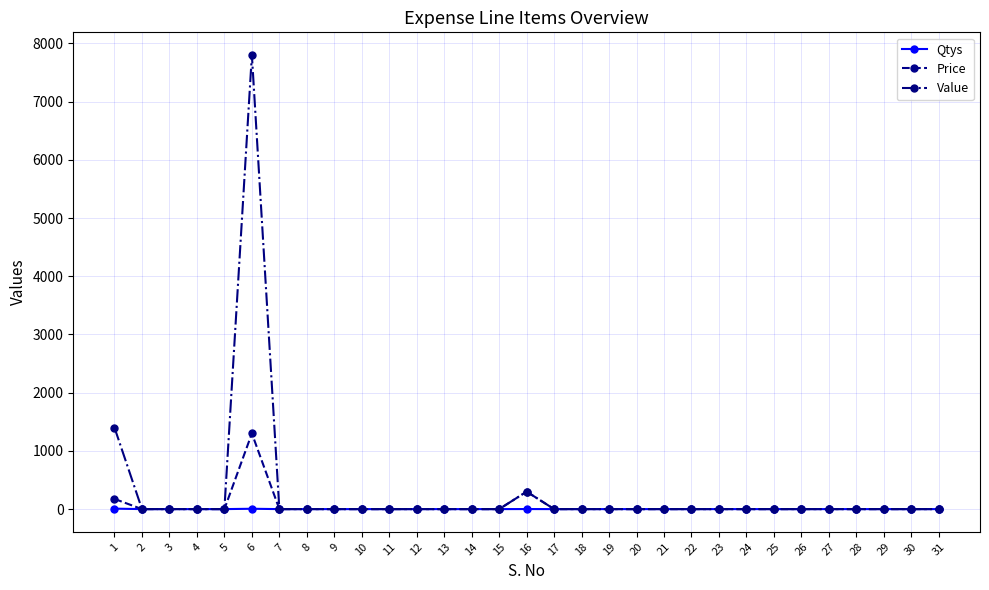

The value of Price at 23 is 0. True or false?

True